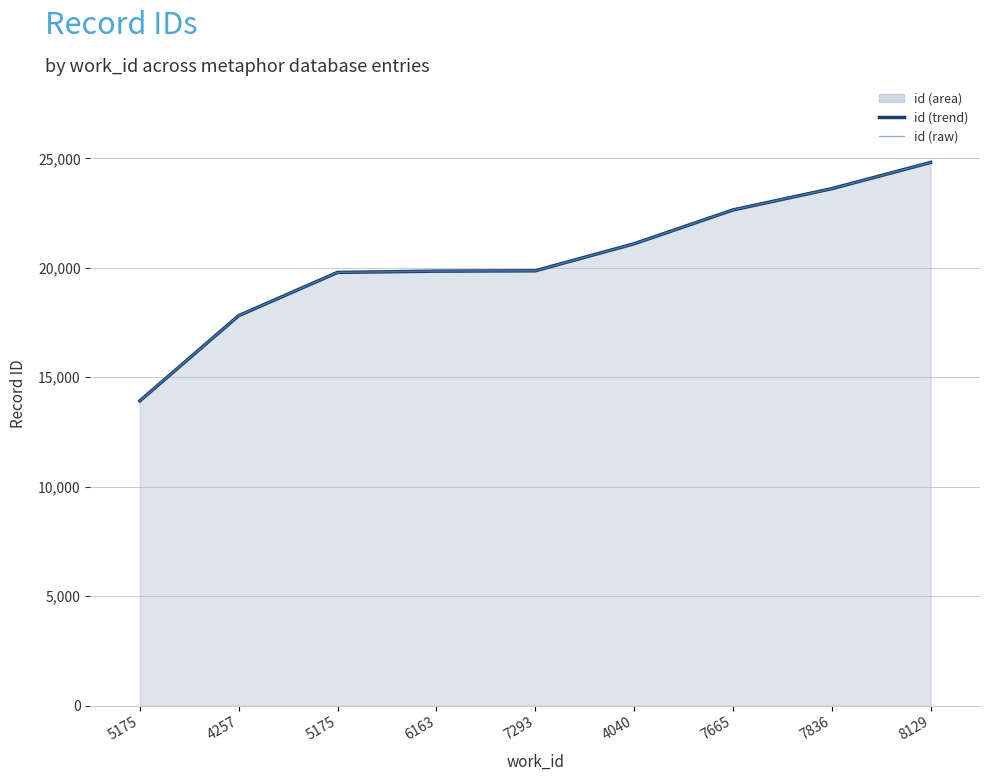

True or false: id (trend) and id (raw) cross at least once.

False